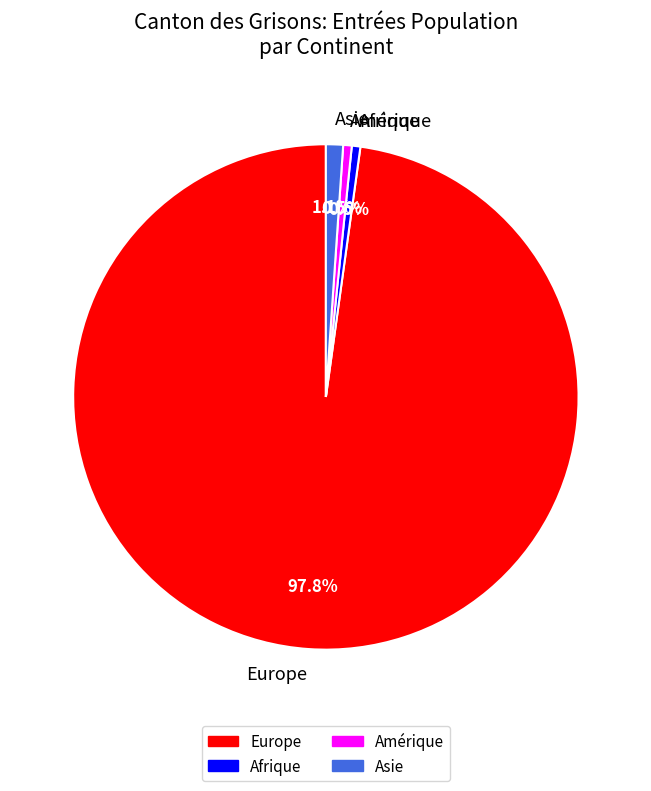

To the nearest percent, what is the difference between the largest and smallest slice percentages?

97%